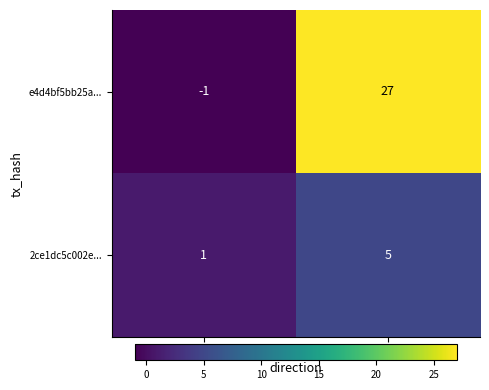

What is the spread (max minus min) of values at -1?

2